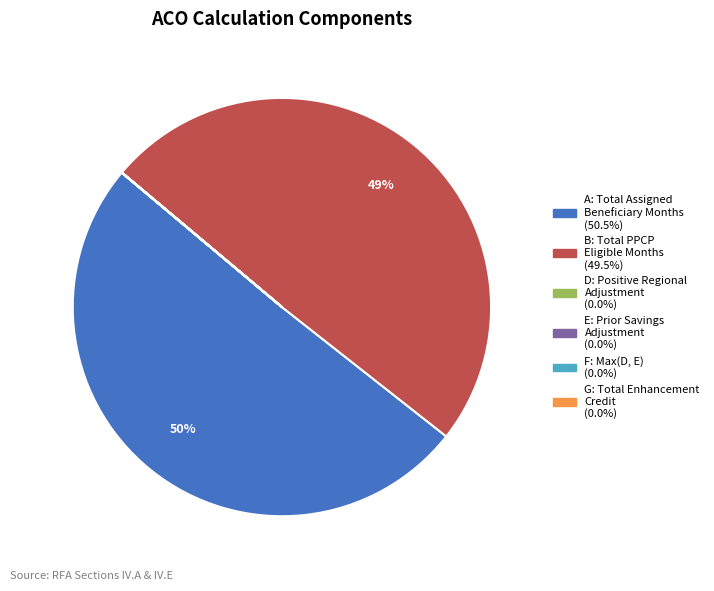

To the nearest percent, what is the average slice percentage?

17%